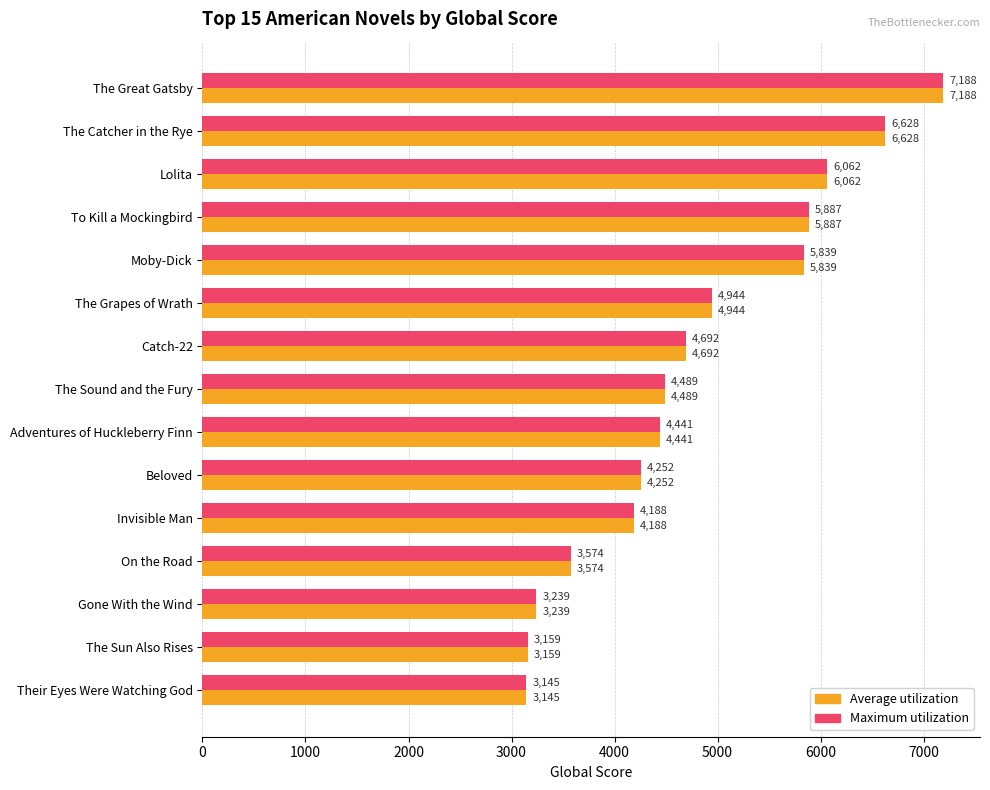

What is the total value across all series at Their Eyes Were Watching God?

6290